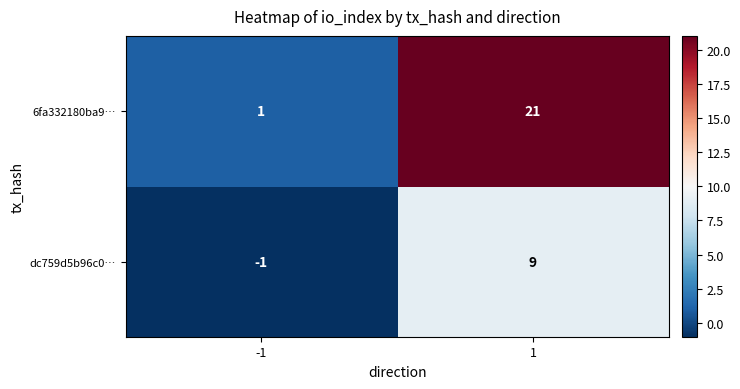

What is the difference between the maximum and minimum values in the 6fa332180ba9… series?

20